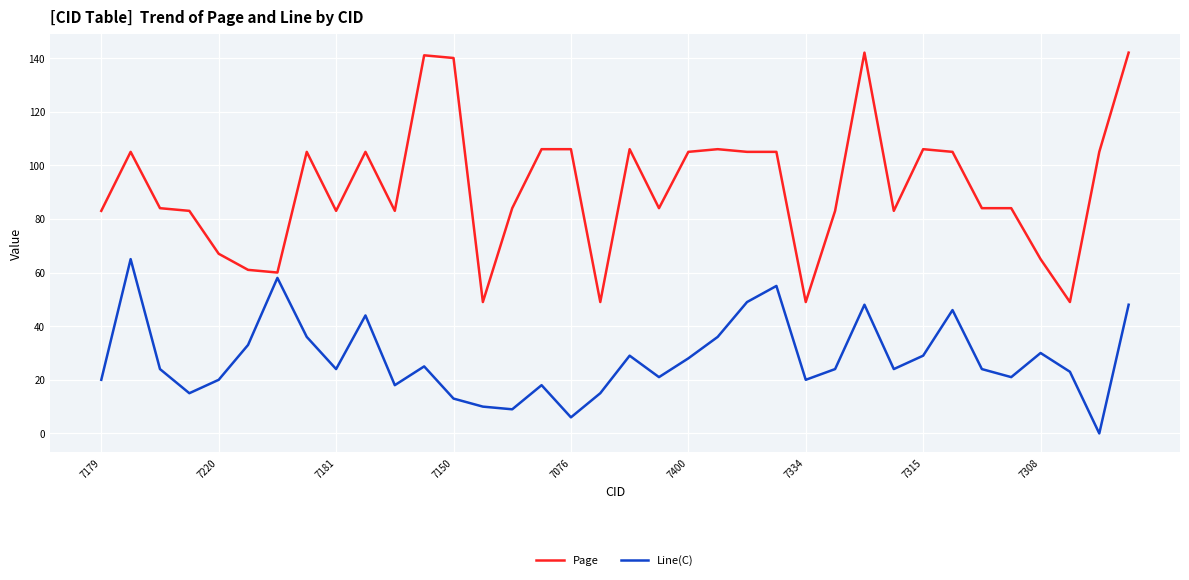

Which series has the largest range (max minus min)?

Page